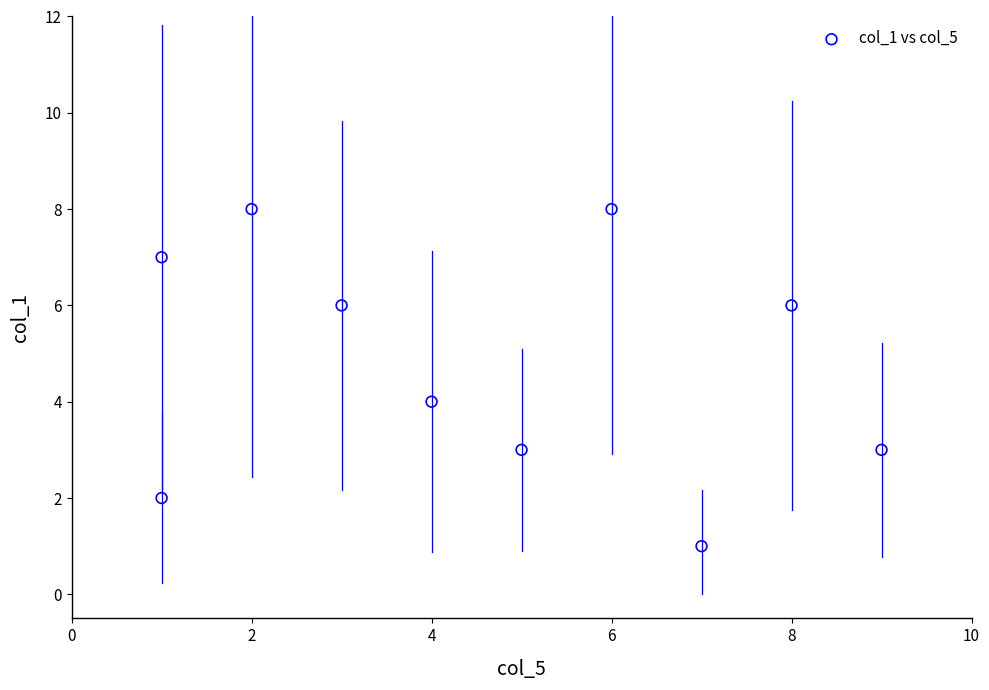

What is the average Y value?

5